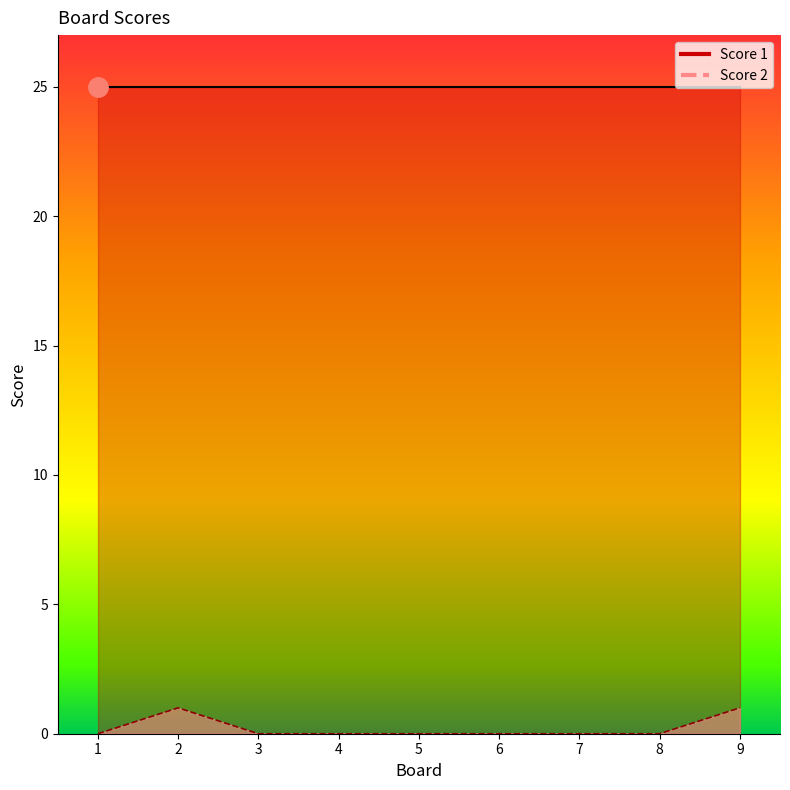

True or false: the data shows 0 at 1.

True